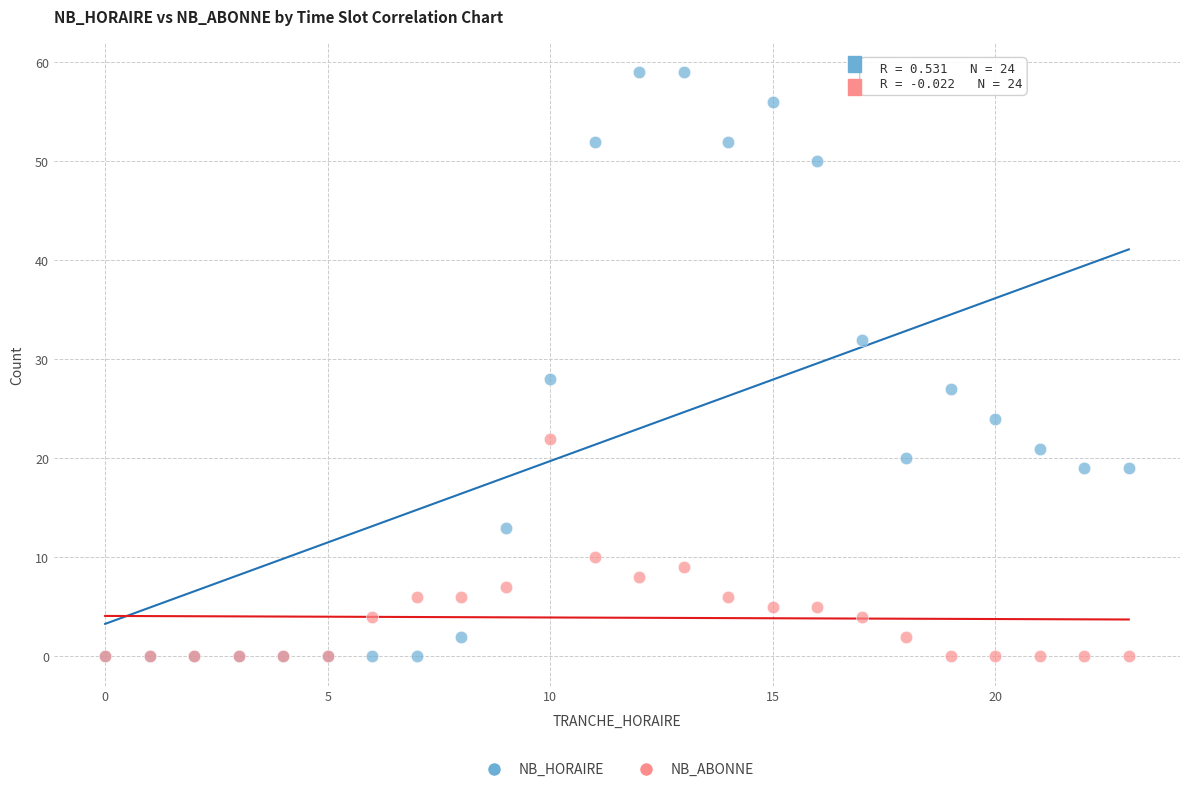

What are all the series names shown in the legend?

NB_HORAIRE, NB_ABONNE